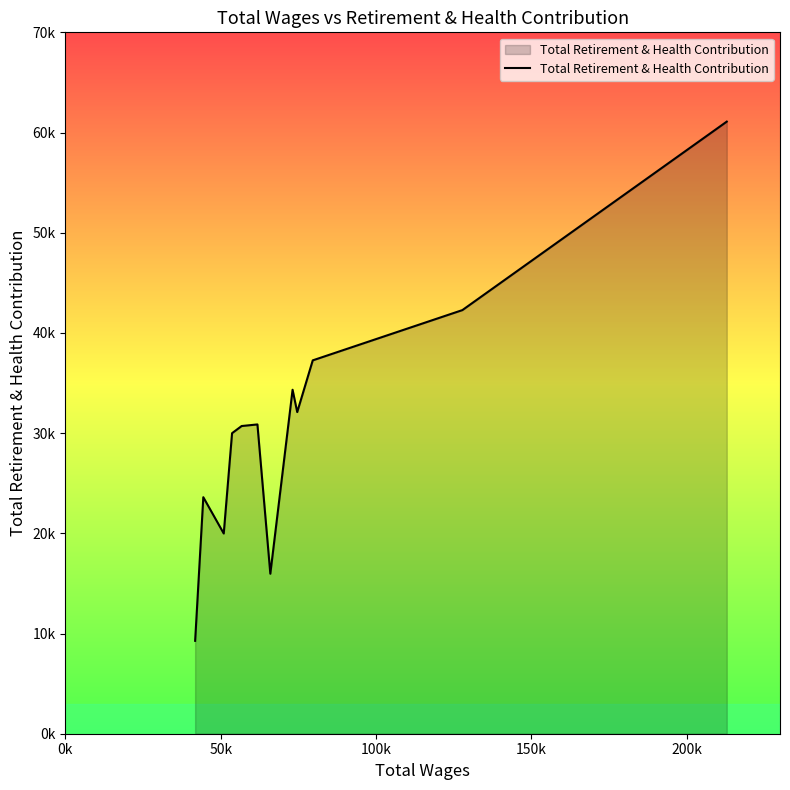

How many interior local peaks (higher than both neighbors) does the data have?

3